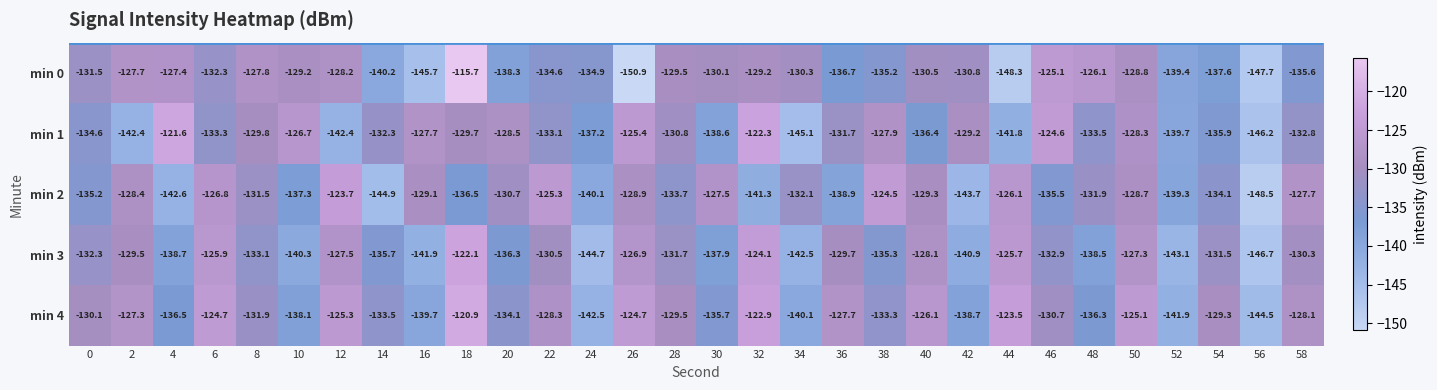

Which series has the largest total across all categories?

min 4